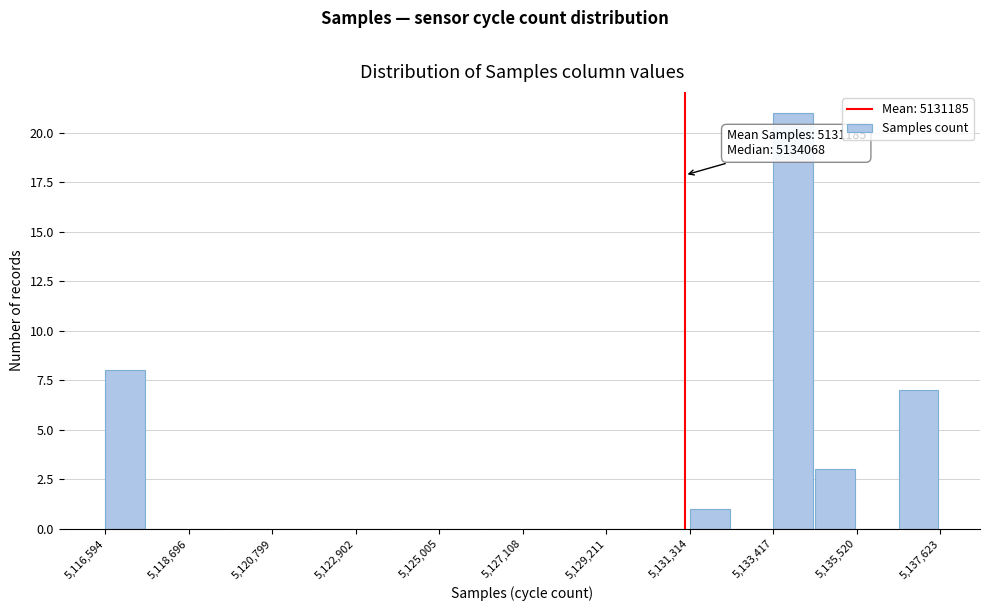

Around what value on the x-axis is the tallest bar? Give the approximate position of its centre, as read against the axis.

5134000